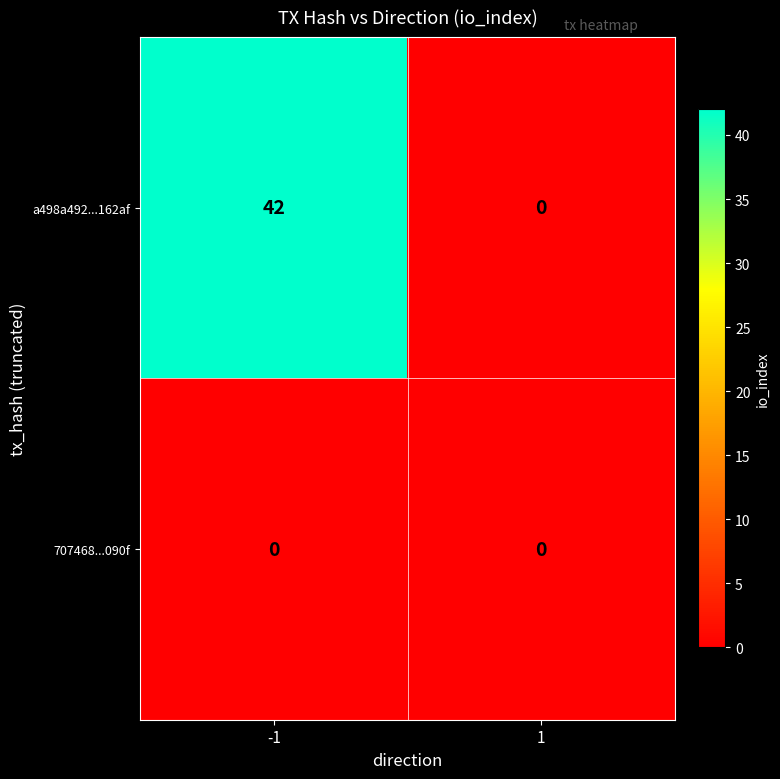

Rank the series at -1 from highest to lowest value.

a498a492...162af, 707468...090f